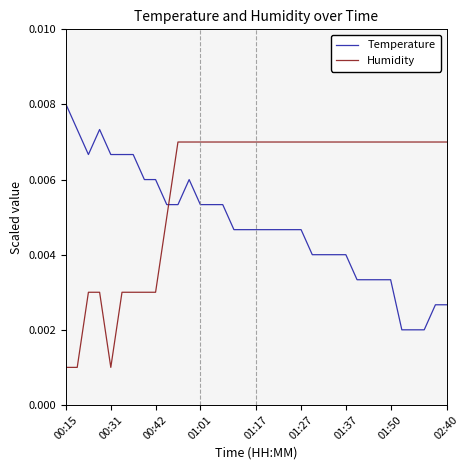

How many intersections are there between Humidity and Temperature?

1